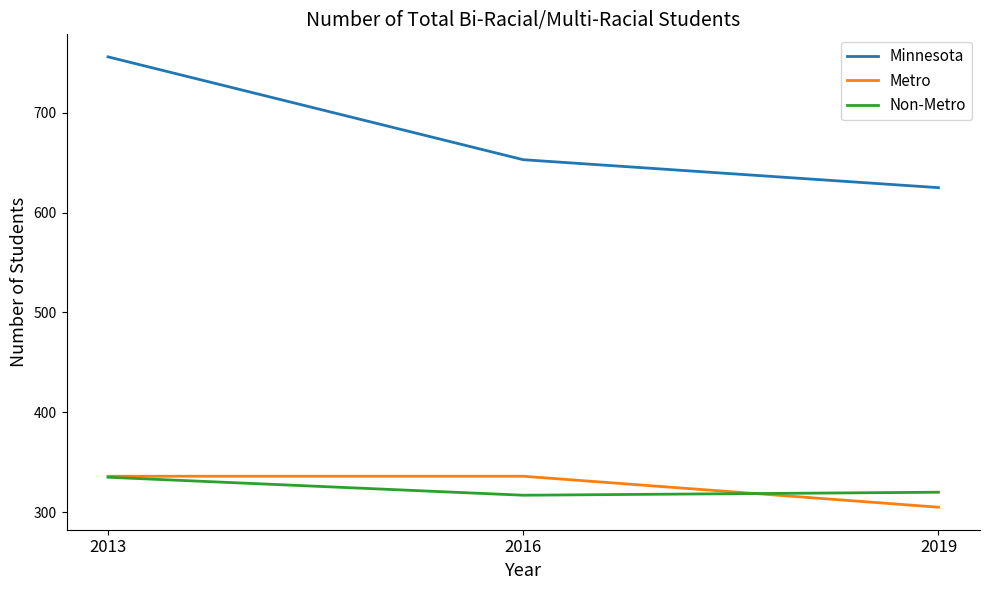

List the labels in order of Minnesota value, smallest first.

2019, 2016, 2013